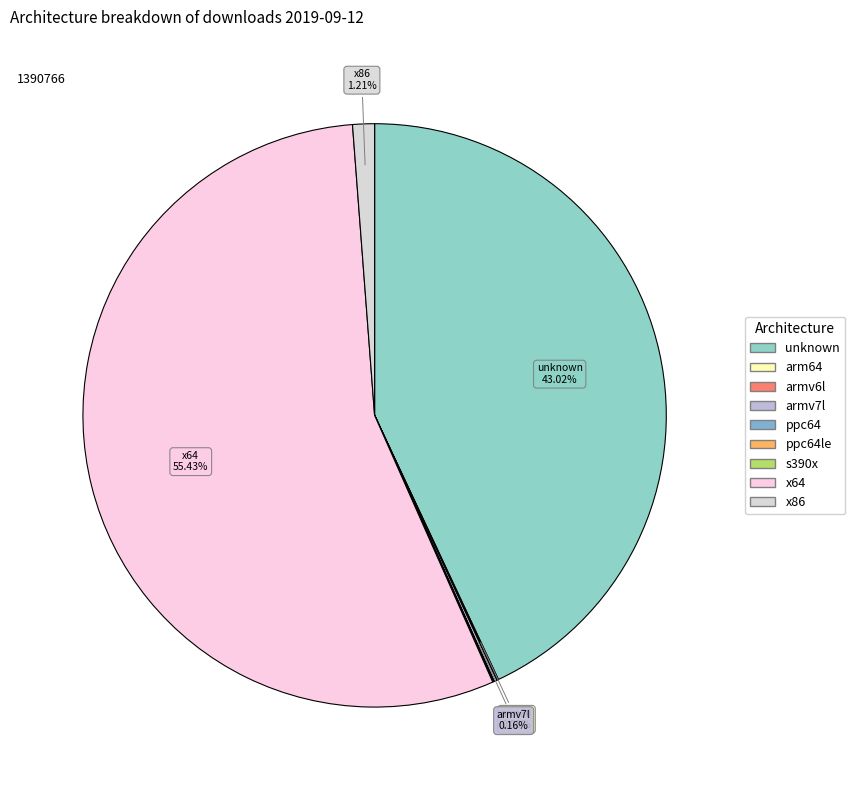

How many slices are in this pie chart?

9